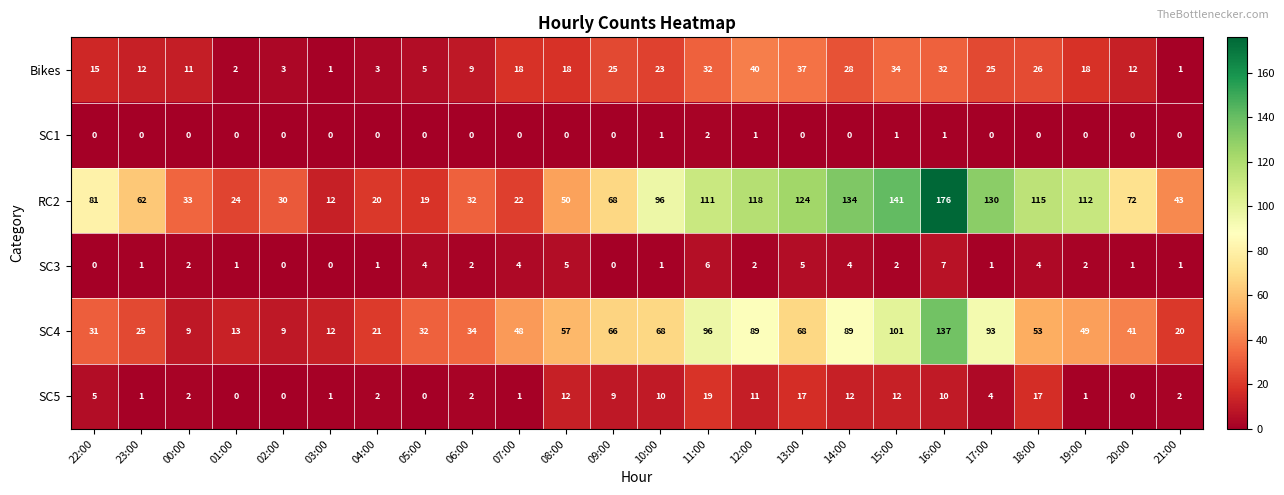

Is the value of SC1 at 22:00 greater than the value of SC4 at 13:00?

No